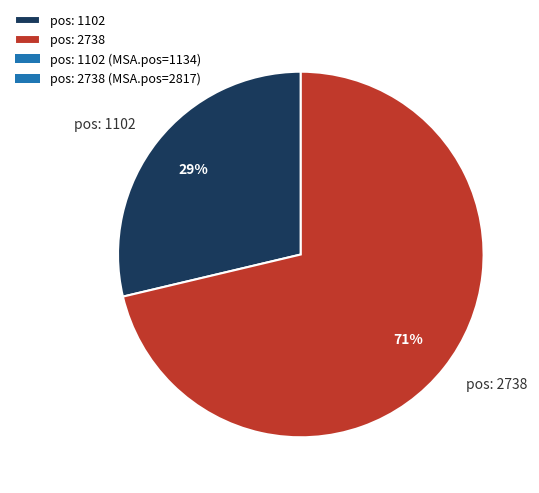

How many slices are in this pie chart?

2